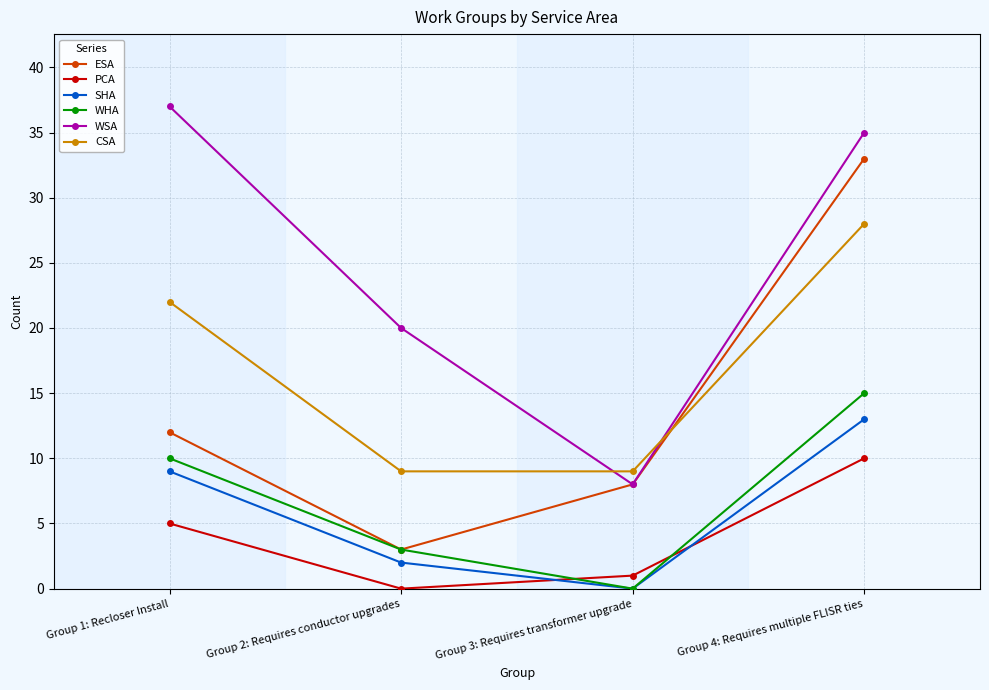

At which category is the sum across all series the highest?

Group 4: Requires multiple FLISR ties